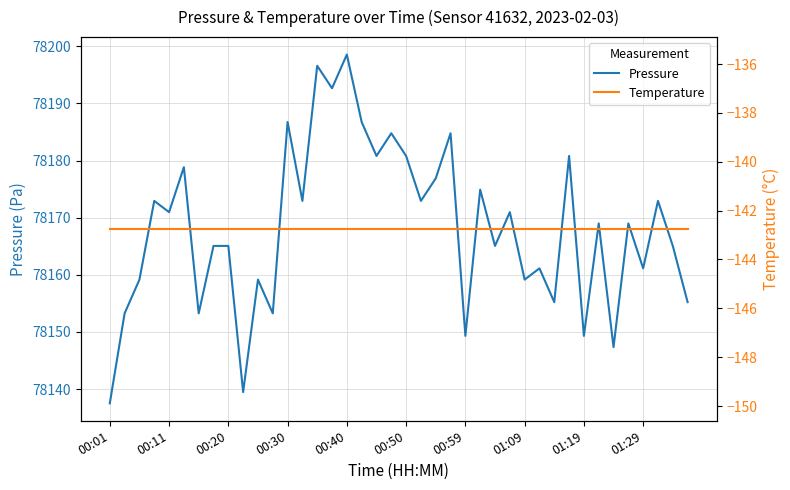

What is the difference between the Pressure values at 25 and 23?

9.9